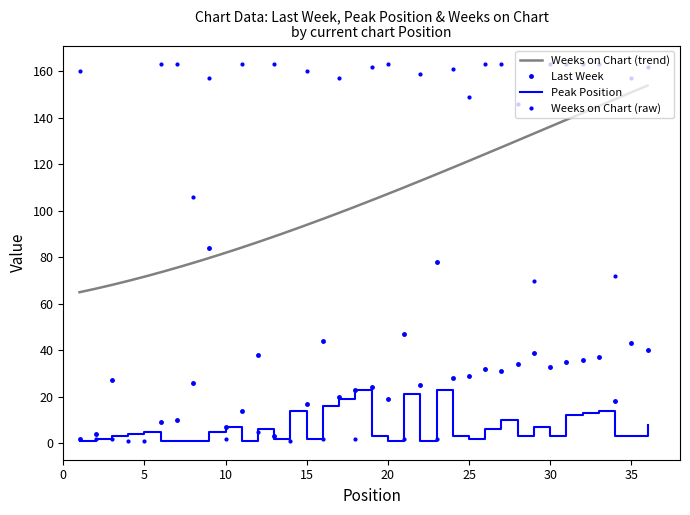

What is the value of the Weeks on Chart point at the 15th from the left?

160